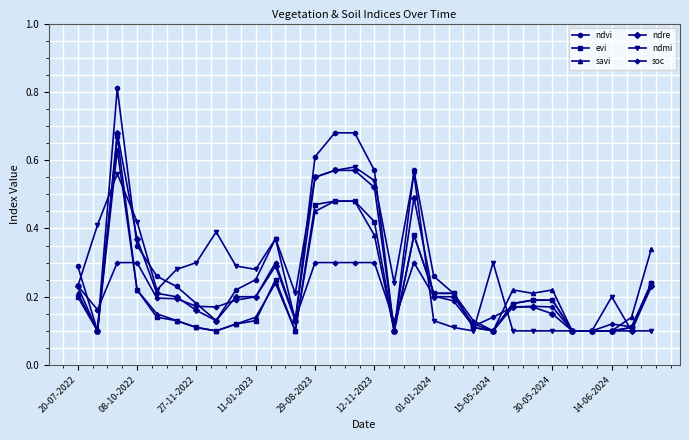

True or false: ndre has more than 2 interior local peaks.

True